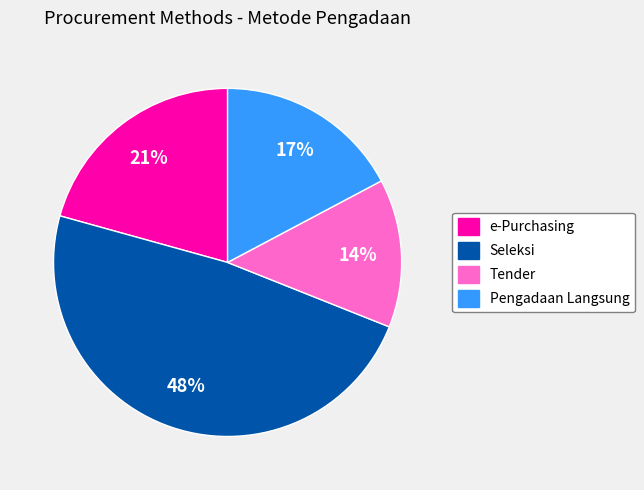

Is there any slice that represents more than half of the pie?

No